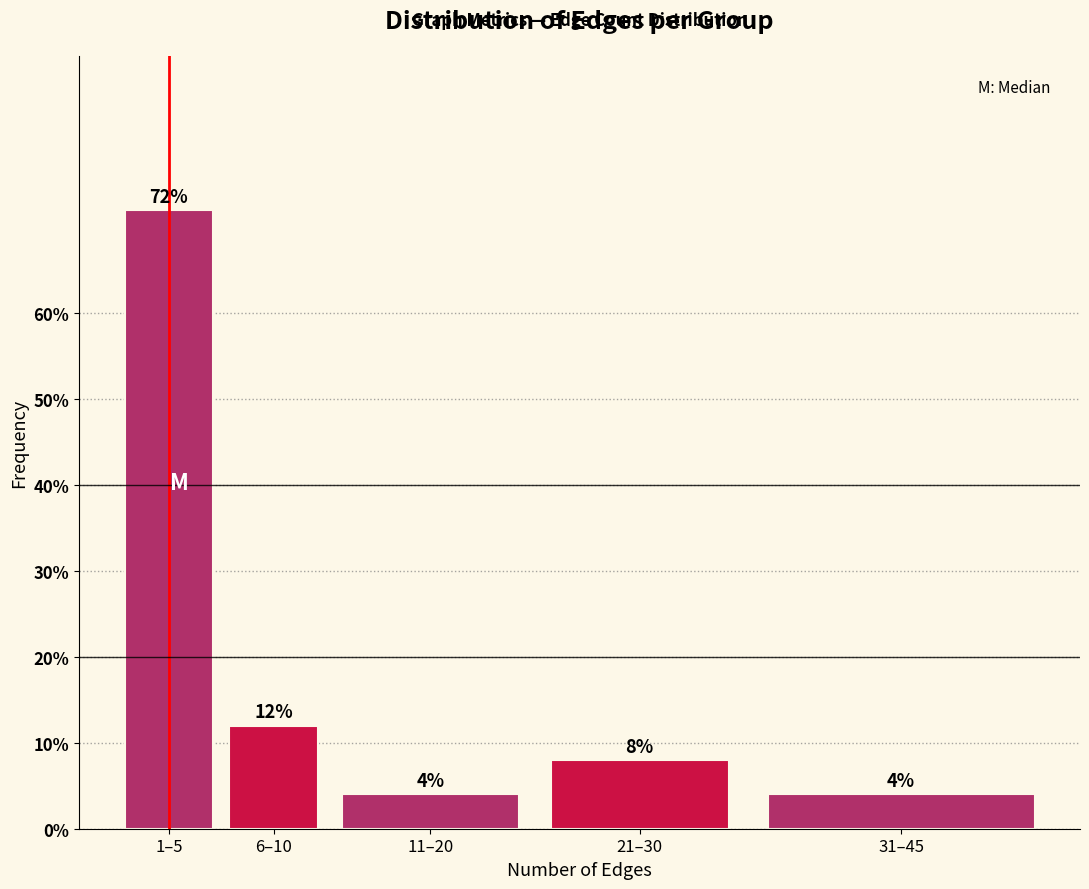

Reading left to right, extract all data points from this chart.

72	12	4	8	4